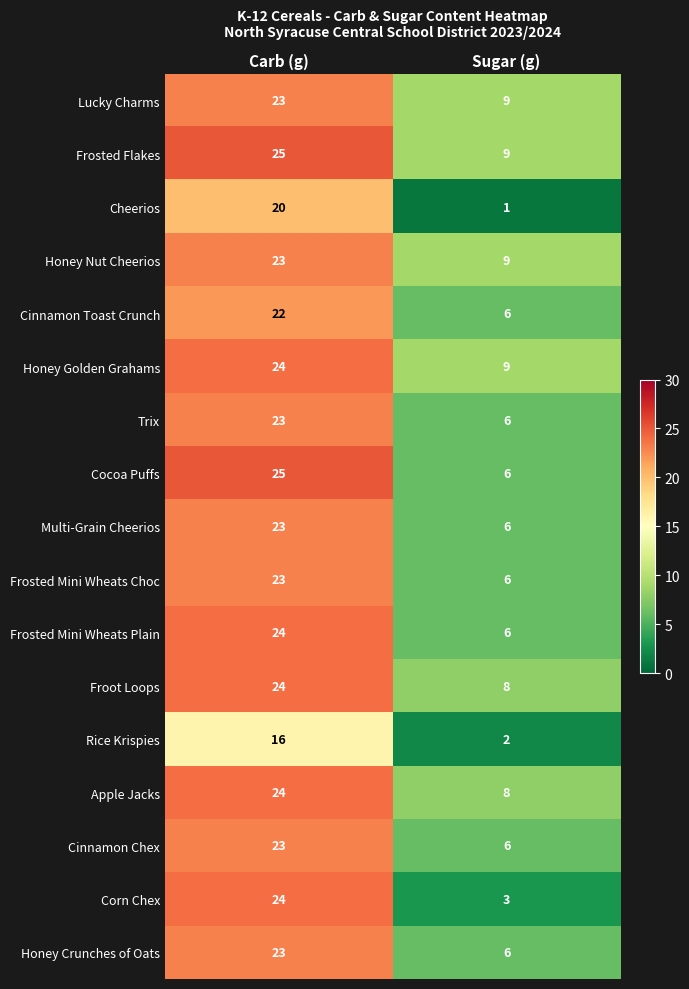

Which category has the highest value across all series?

Carb (g)